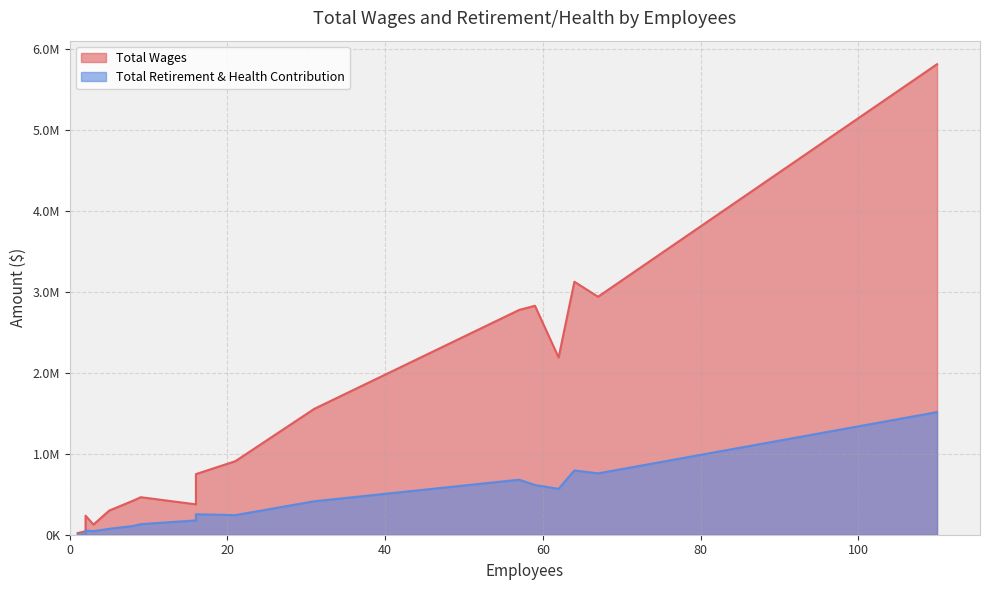

What is the smallest value displayed?

3755